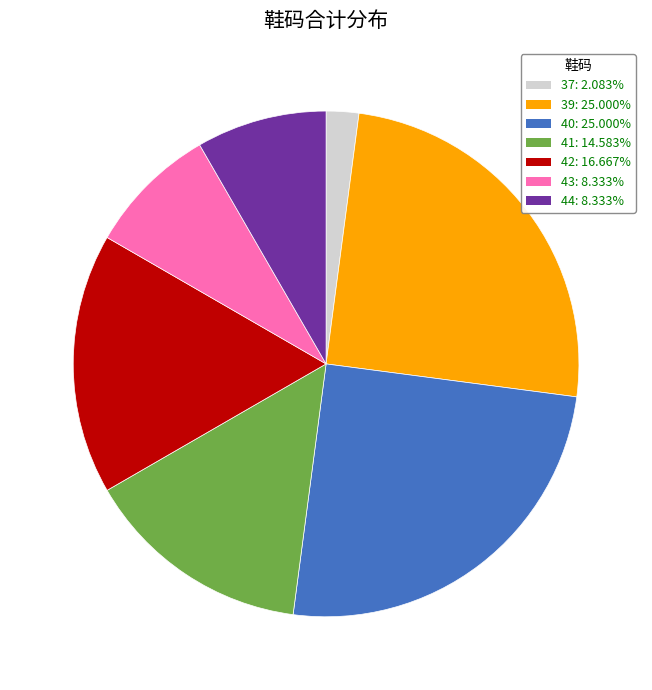

What is the smallest slice in the pie chart?

37